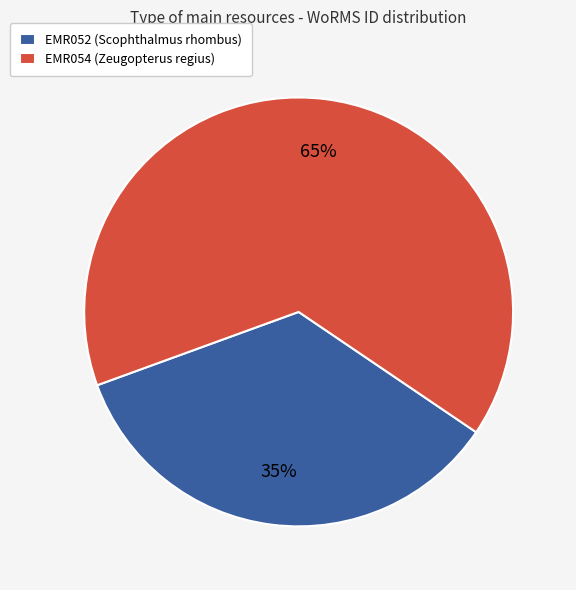

To the nearest percent, what percentage of the pie is EMR054 (Zeugopterus regius)?

65%